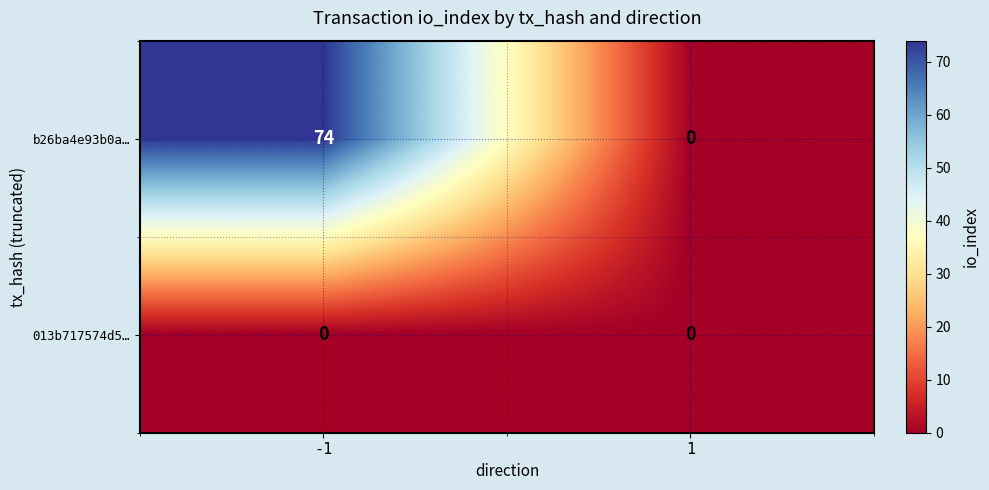

What is the maximum value for b26ba4e93b0a…?

74